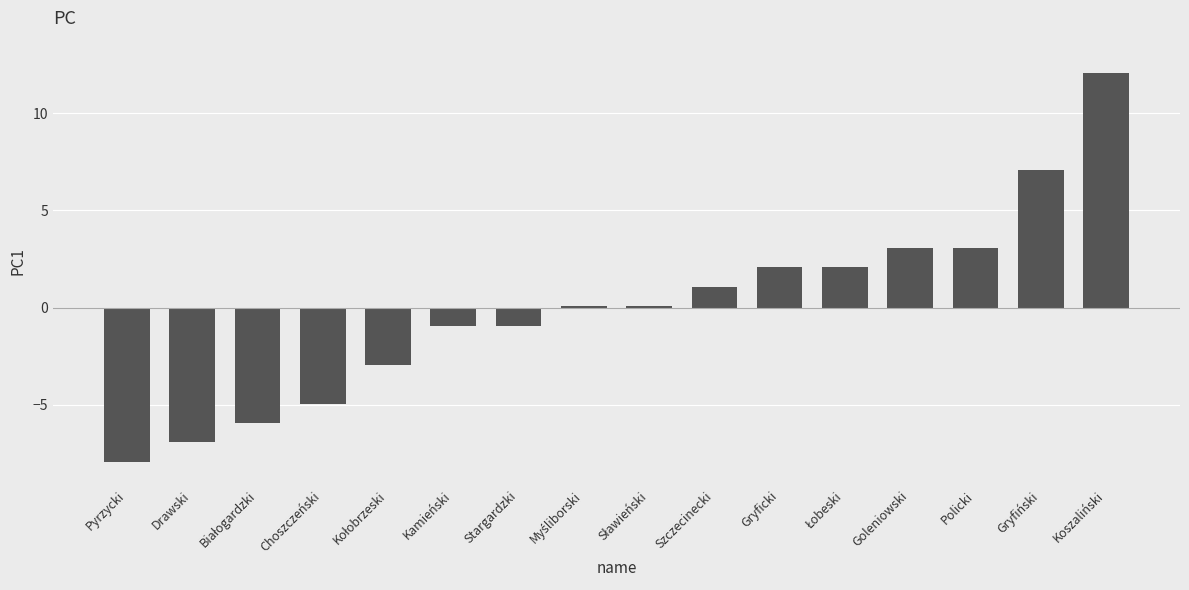

Reading left to right, transcribe all the data shown in this chart.

-7.9	-6.9	-5.9	-4.9	-2.9	-0.9	-0.9	0.1	0.1	1.1	2.1	2.1	3.1	3.1	7.1	12.1